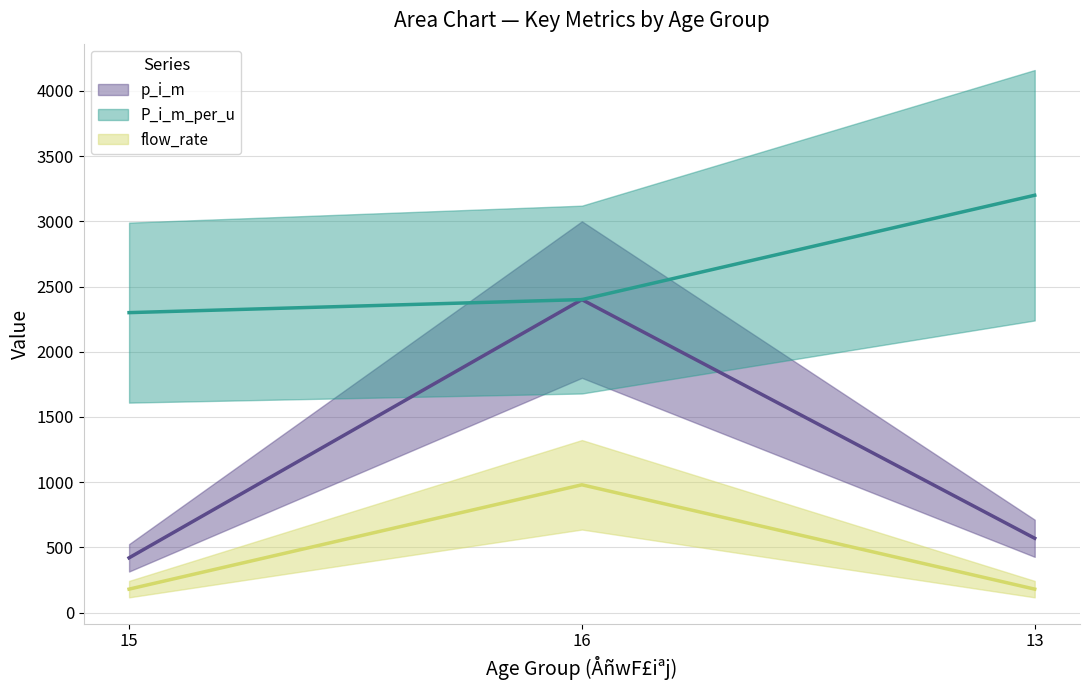

What is the difference between the highest and lowest values at 13?

3020